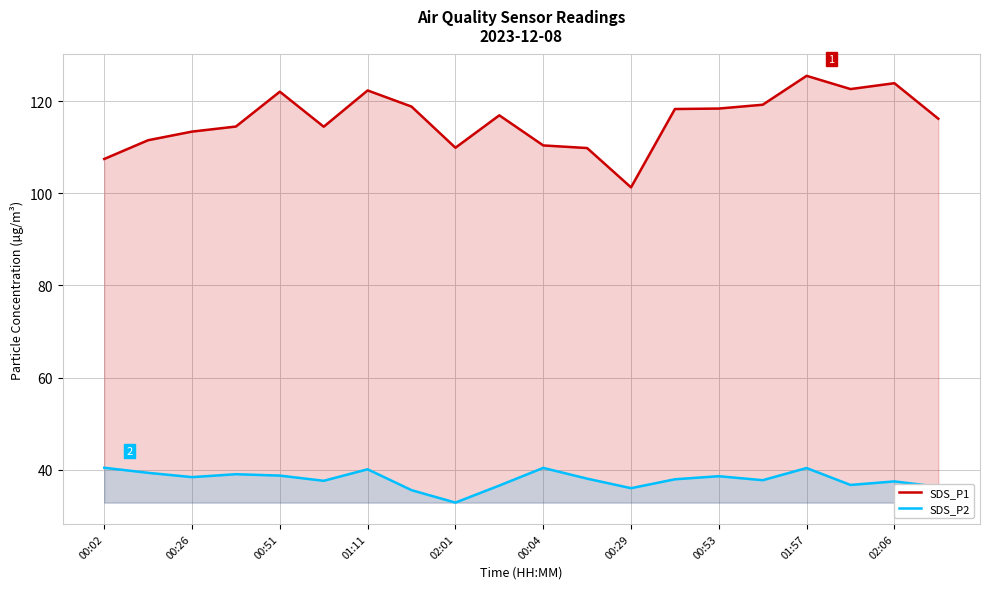

The SDS_P2 series shows 14.5 at 01:57. True or false?

False